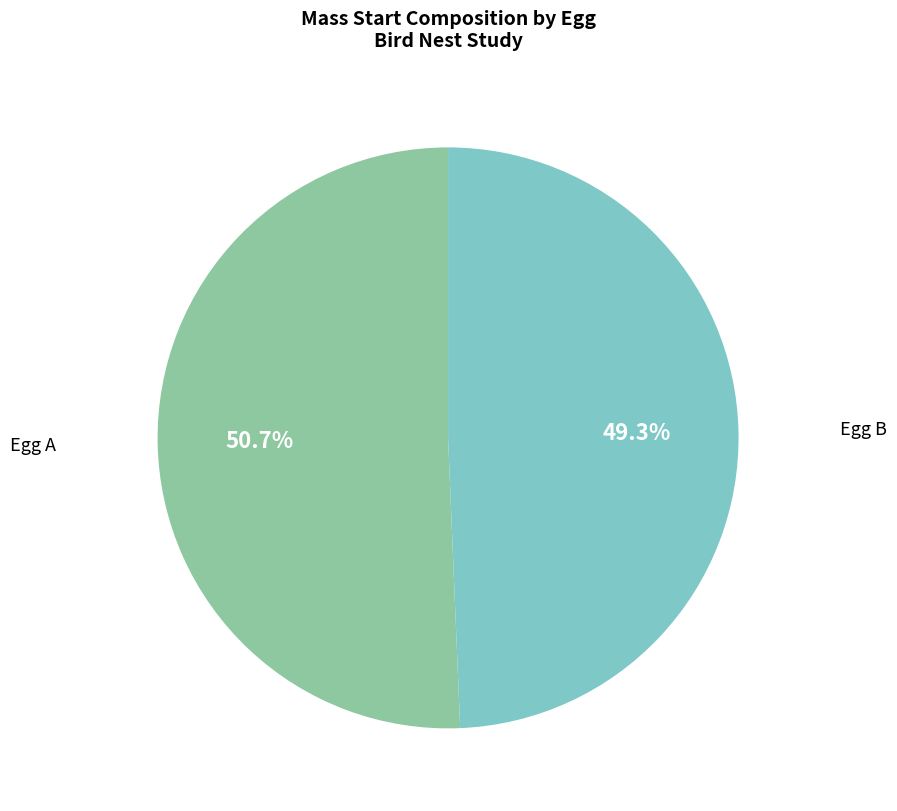

To the nearest percent, what is the difference between the largest and smallest slice percentages?

1%